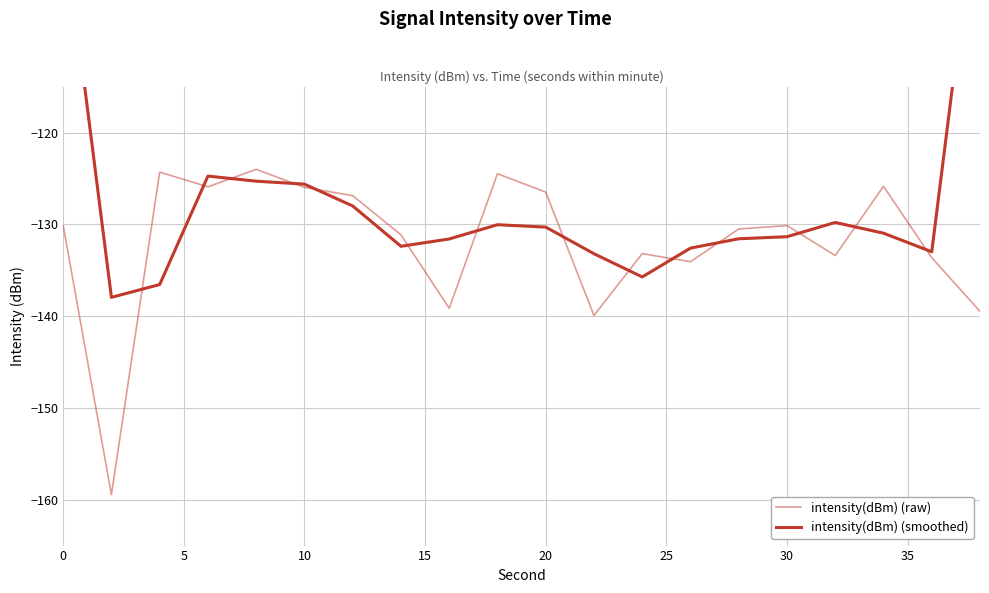

The value of intensity(dBm) (raw) at 0 is -231.8. True or false?

False